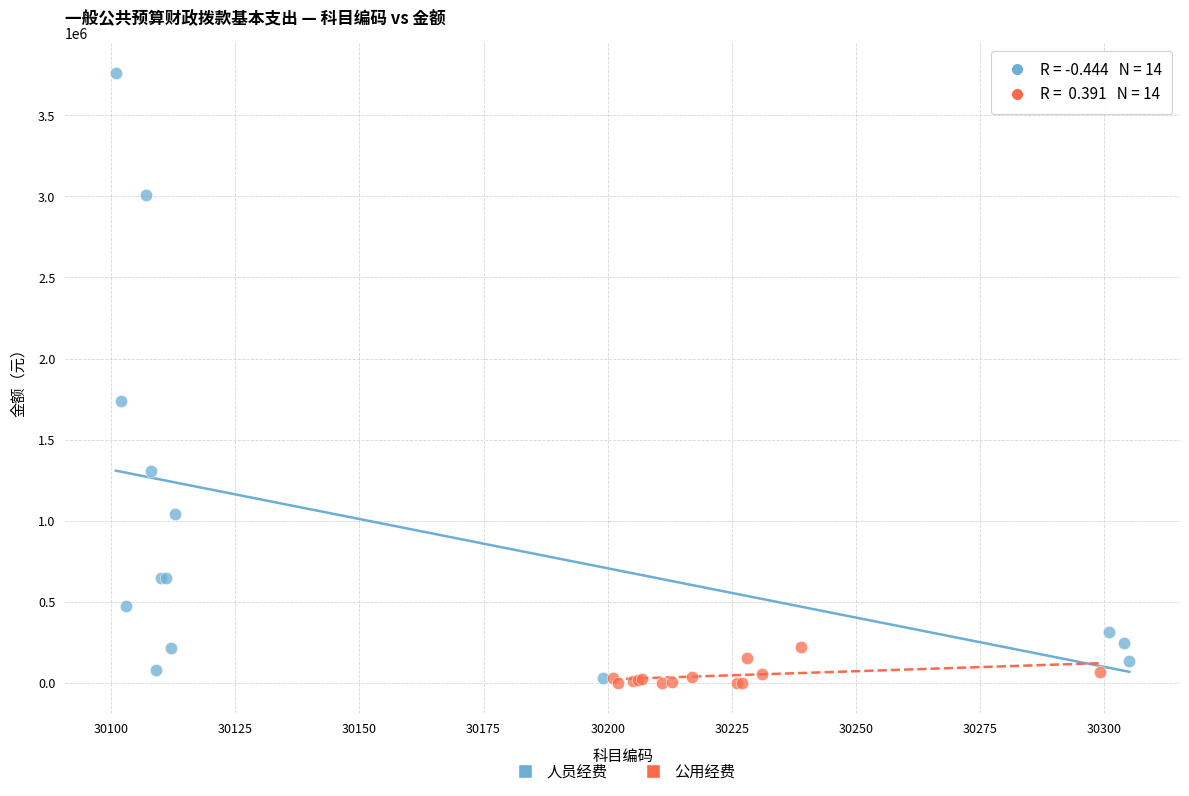

Which series has the widest spread of Y values?

人员经费